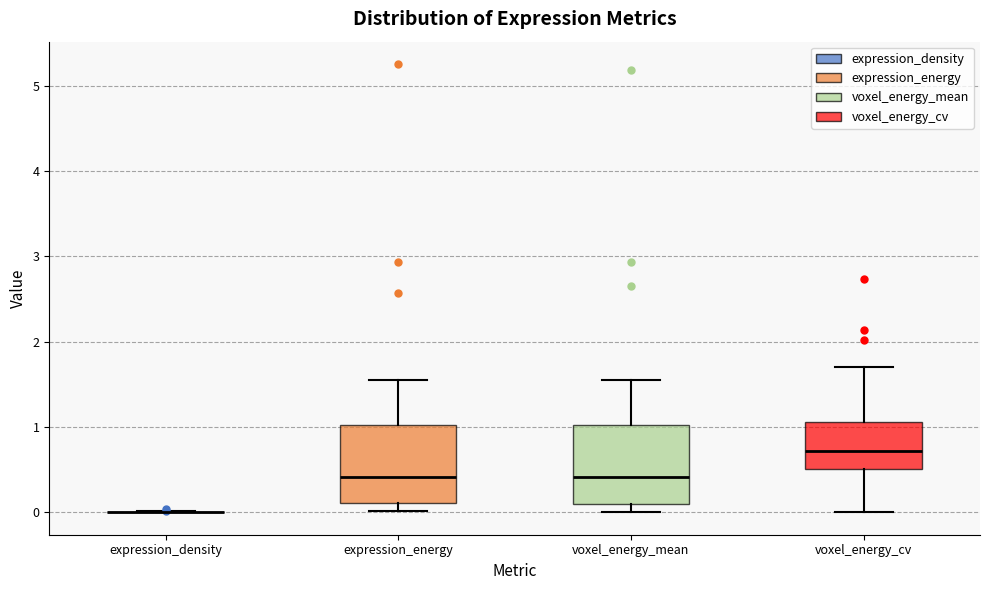

Where does the upper whisker of the box for voxel_energy_mean end on the y-axis? The values are not printed on the chart, so give them approximately, as read against the axis.

1.6